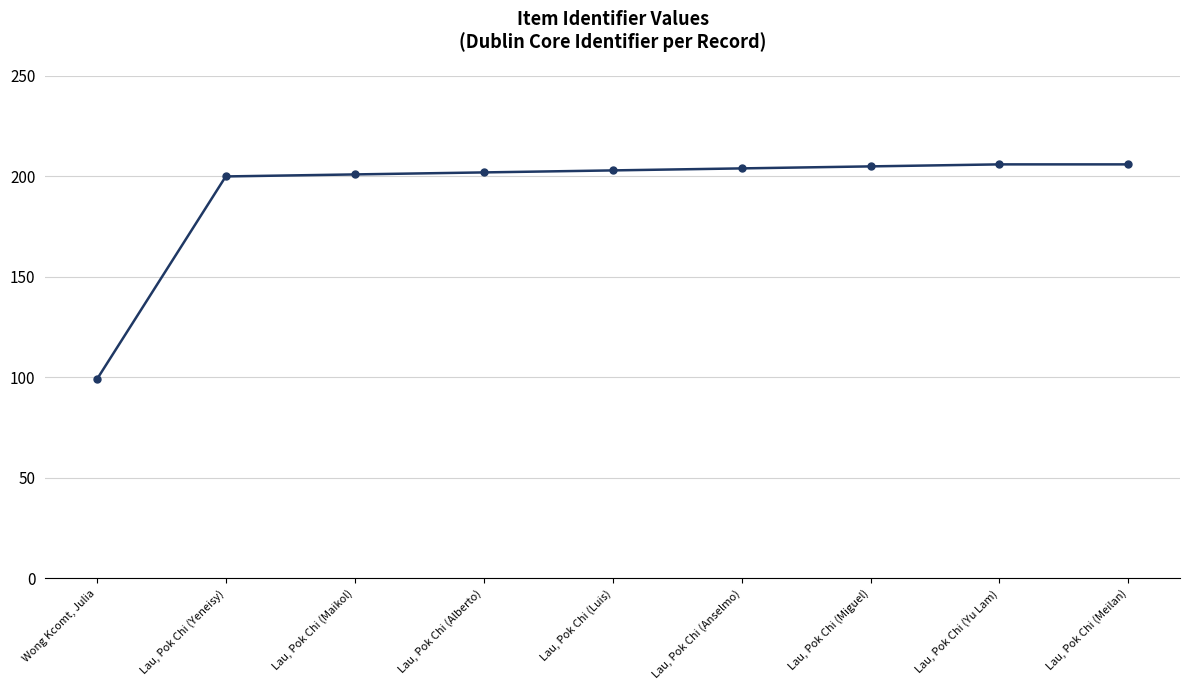

Which category has the lowest value across all series?

Wong Kcomt, Julia